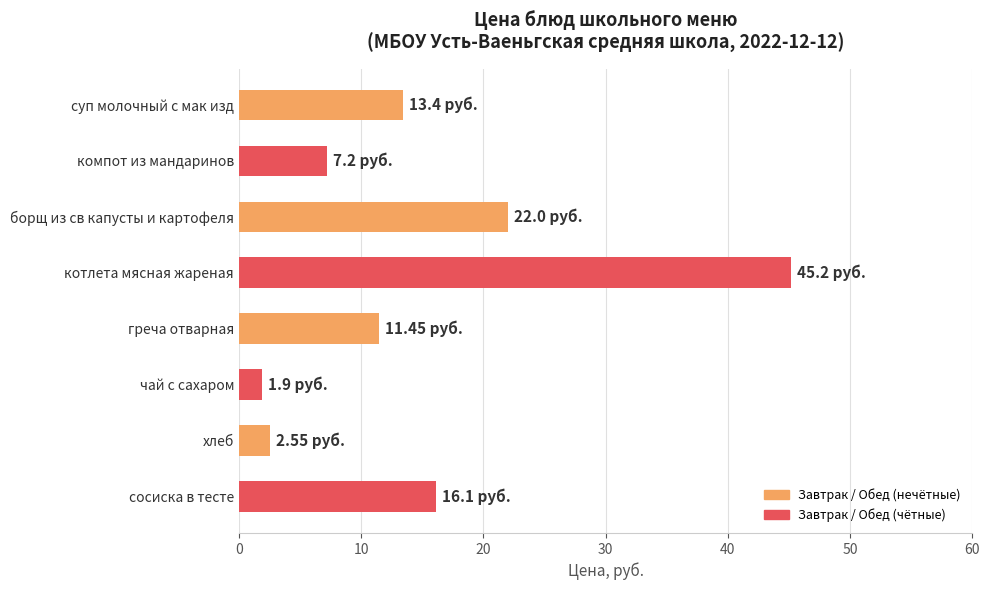

What is the label of the 7th bar from the bottom?

компот из мандаринов